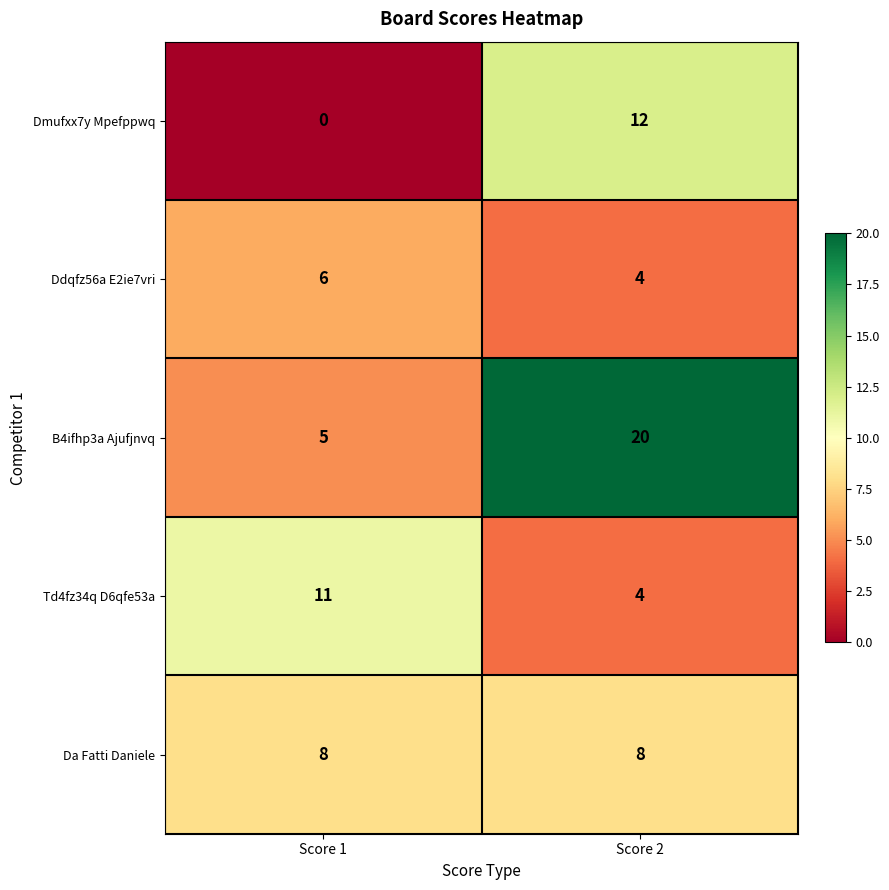

How many distinct data groups are displayed?

5